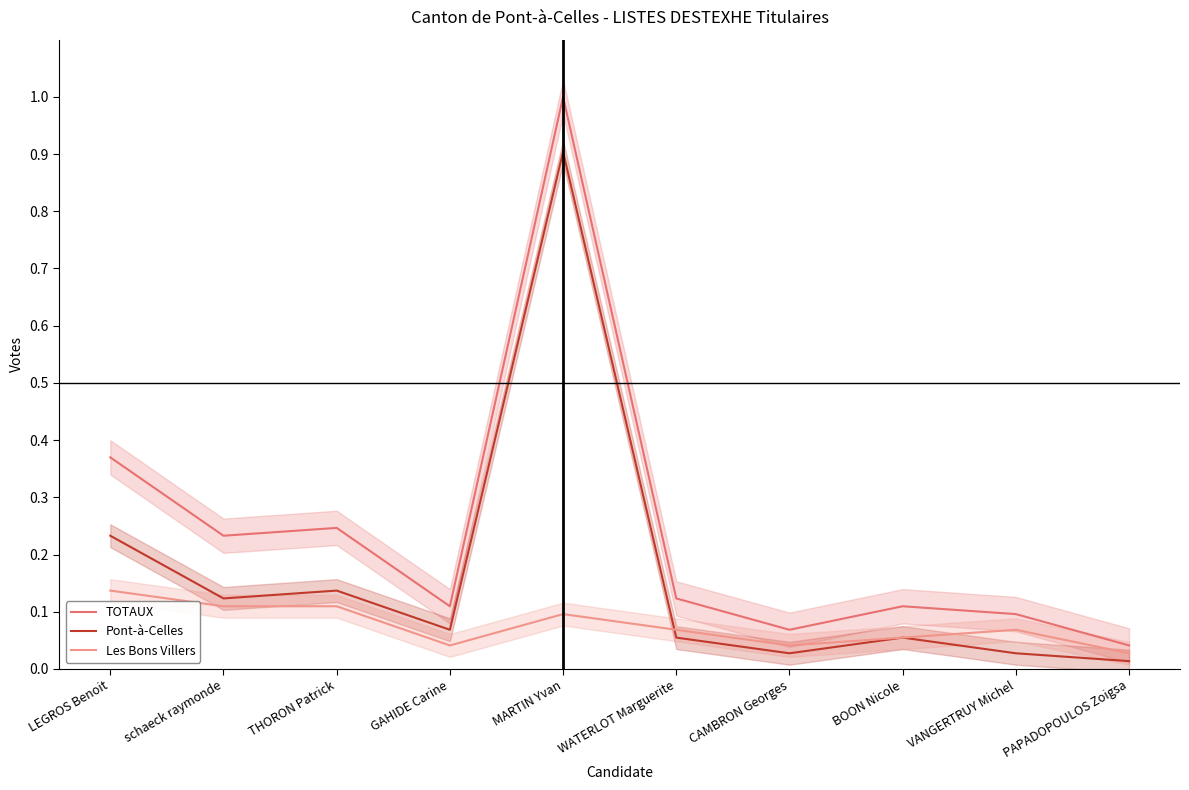

At which category does TOTAUX reach its first local valley?

schaeck raymonde